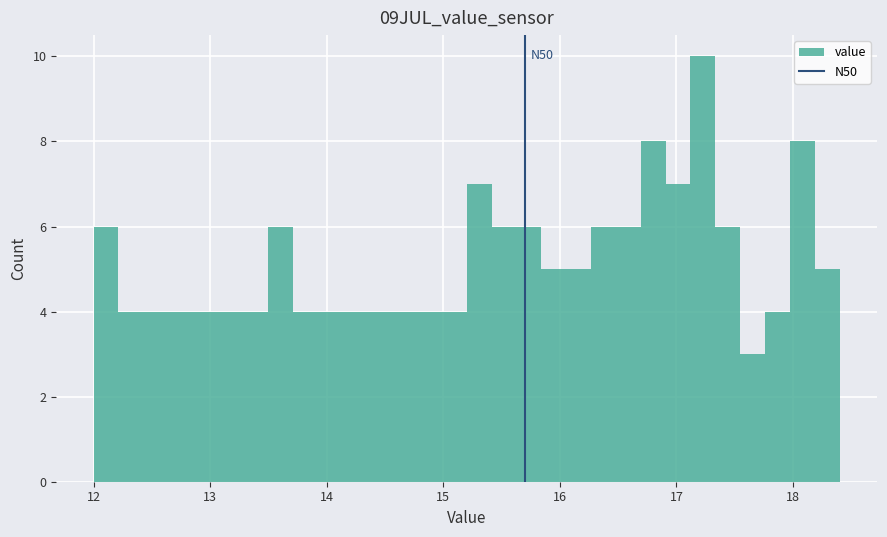

Around what value on the x-axis is the tallest bar? Give the approximate position of its centre, as read against the axis.

17.2